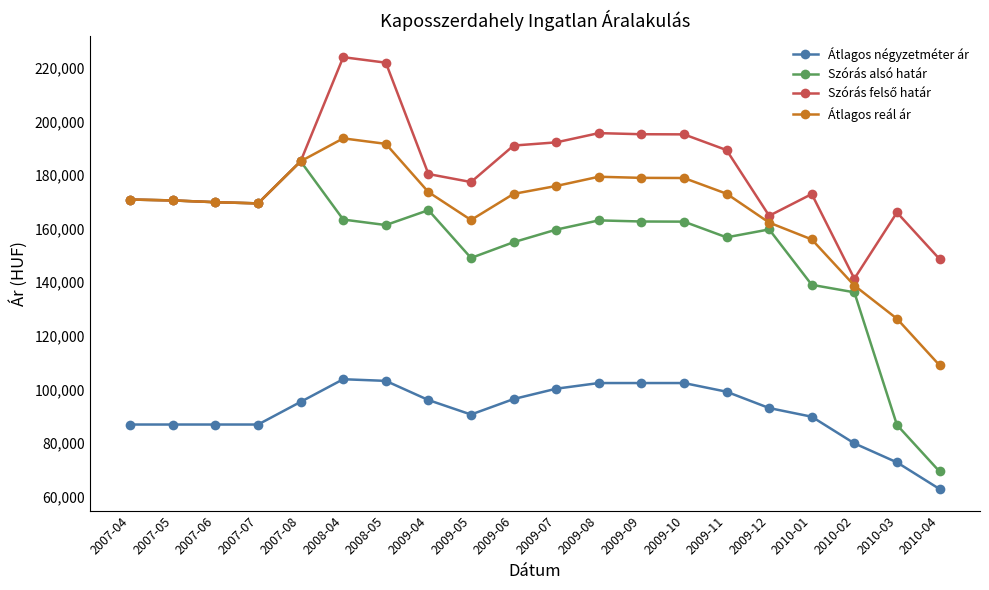

Count the number of data series in this chart.

4